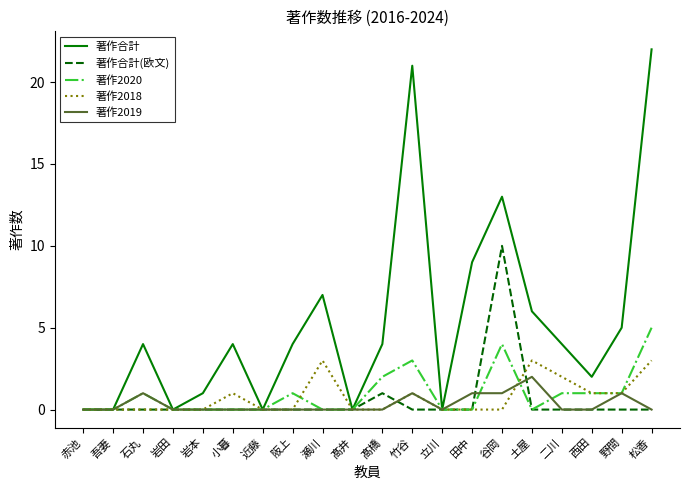

Reading right to left, transcribe all the data shown in this chart.

著作合計: 松香=22	野間=5	西田=2	二川=4	土屋=6	谷岡=13	田中=9	立川=0	竹谷=21	髙橋=4	髙井=0	瀬川=7	阪上=4	近藤=0	小暮=4	岩本=1	岩田=0	石丸=4	吾妻=0	赤池=0
著作合計(欧文): 松香=0	野間=0	西田=0	二川=0	土屋=0	谷岡=10	田中=0	立川=0	竹谷=0	髙橋=1	髙井=0	瀬川=0	阪上=0	近藤=0	小暮=0	岩本=0	岩田=0	石丸=0	吾妻=0	赤池=0
著作2020: 松香=5	野間=1	西田=1	二川=1	土屋=0	谷岡=4	田中=0	立川=0	竹谷=3	髙橋=2	髙井=0	瀬川=0	阪上=1	近藤=0	小暮=0	岩本=0	岩田=0	石丸=1	吾妻=0	赤池=0
著作2018: 松香=3	野間=1	西田=1	二川=2	土屋=3	谷岡=0	田中=0	立川=0	竹谷=1	髙橋=0	髙井=0	瀬川=3	阪上=0	近藤=0	小暮=1	岩本=0	岩田=0	石丸=0	吾妻=0	赤池=0
著作2019: 松香=0	野間=1	西田=0	二川=0	土屋=2	谷岡=1	田中=1	立川=0	竹谷=1	髙橋=0	髙井=0	瀬川=0	阪上=0	近藤=0	小暮=0	岩本=0	岩田=0	石丸=1	吾妻=0	赤池=0